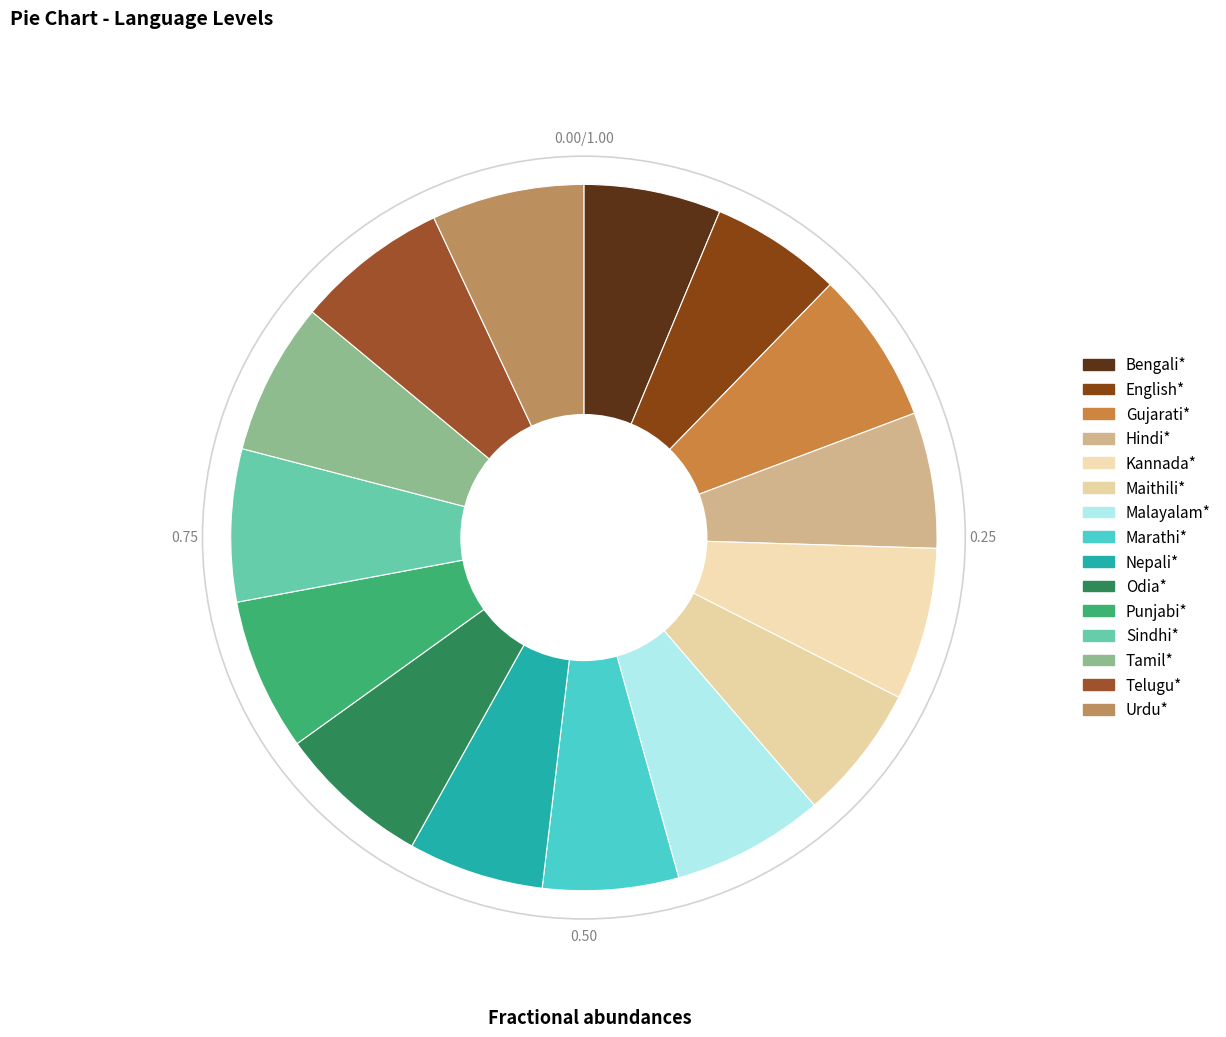

How many segments does this pie chart have?

15